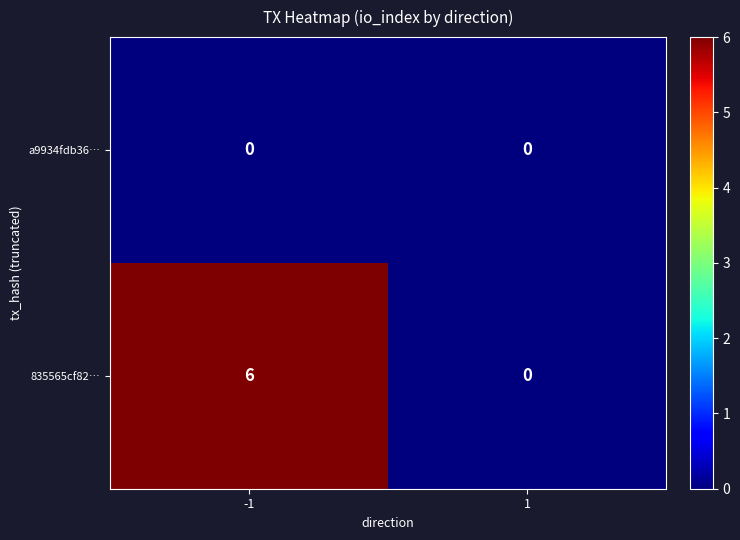

What is the maximum value shown in the chart?

6